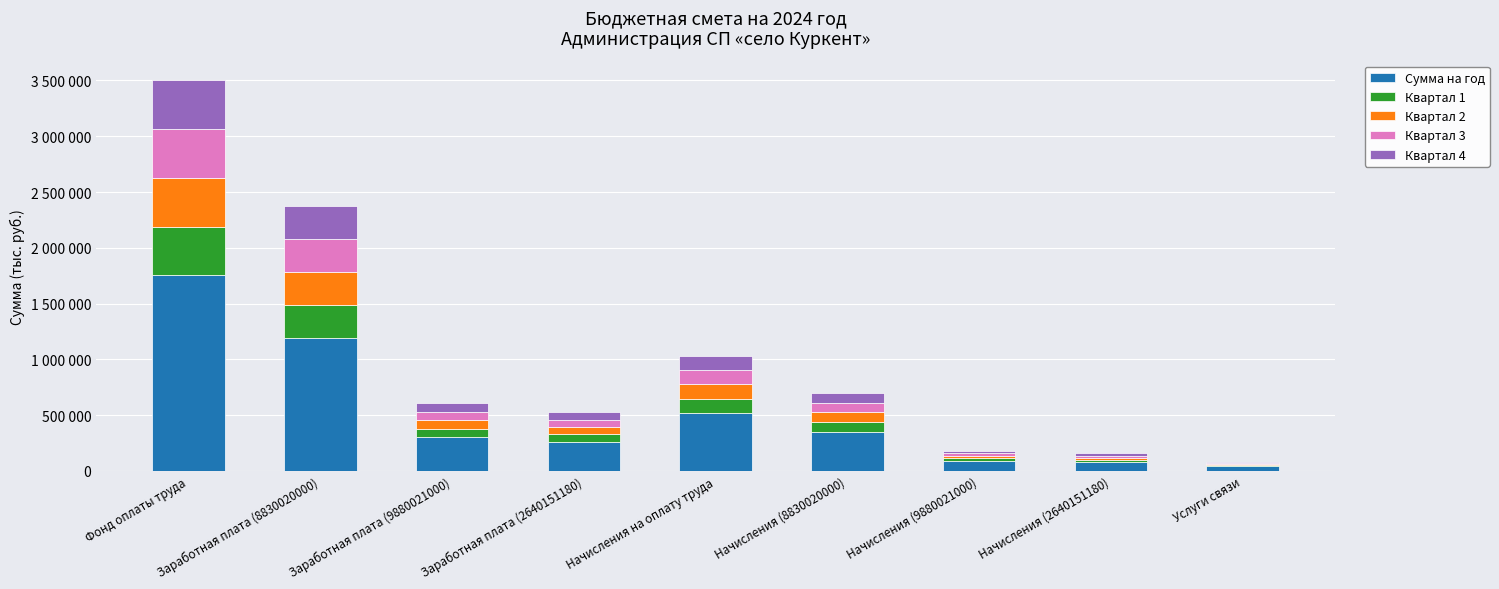

Are the bars horizontal?

No